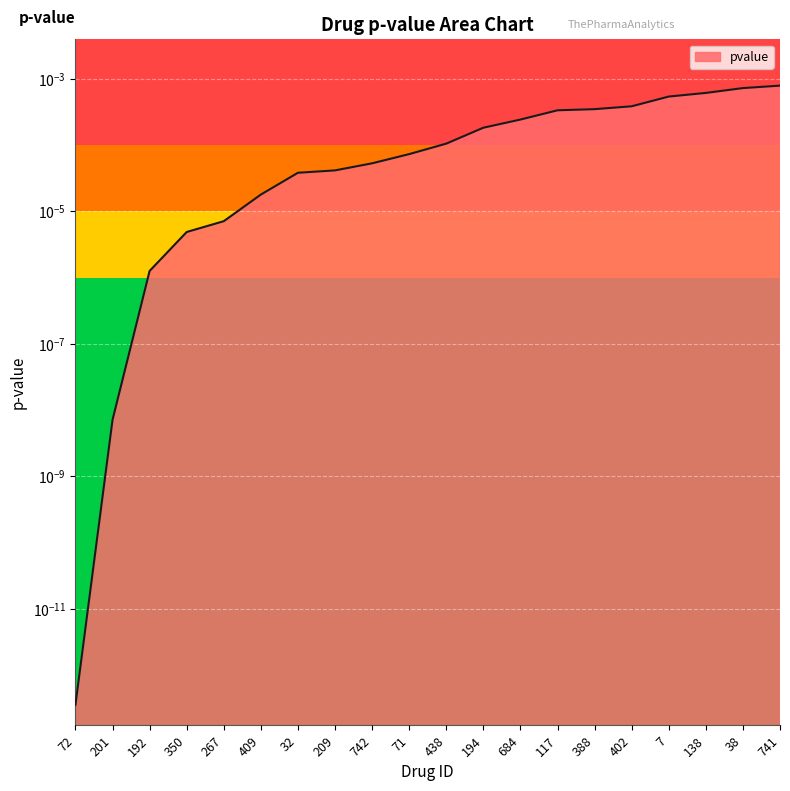

List the labels in order of value, largest first.

741, 38, 138, 7, 402, 388, 117, 684, 194, 438, 71, 742, 209, 32, 409, 267, 350, 192, 201, 72